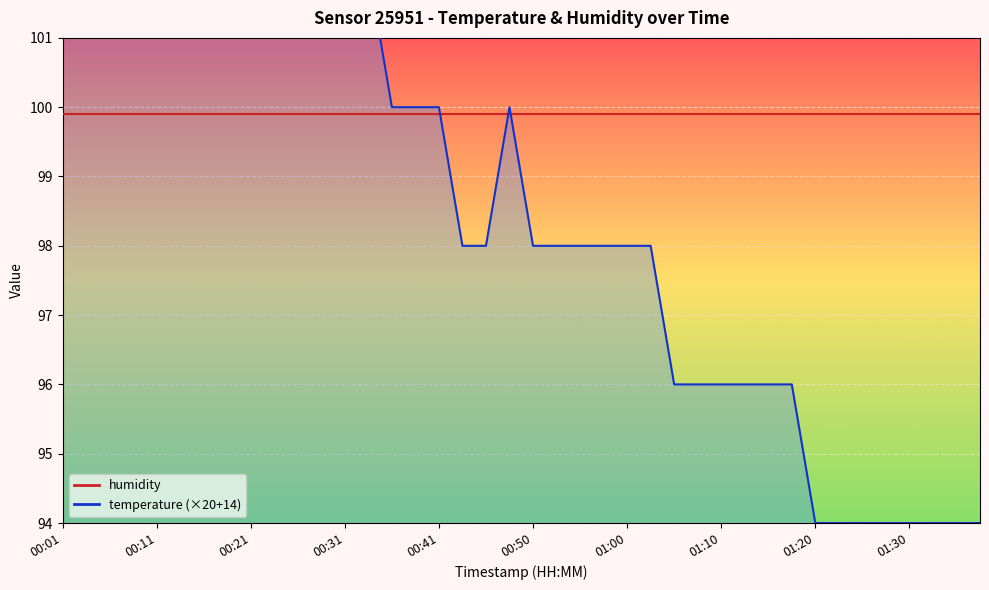

What is the change in value from 00:03 to 01:25?

-10